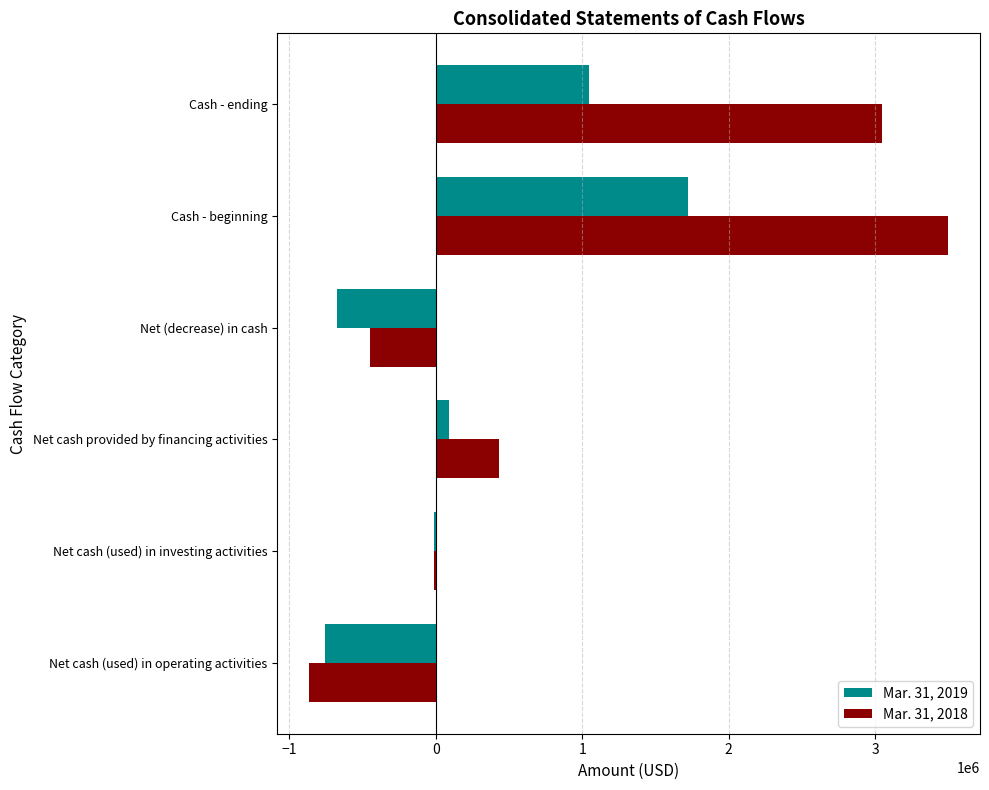

Which series has the largest range (max minus min)?

Mar. 31, 2018